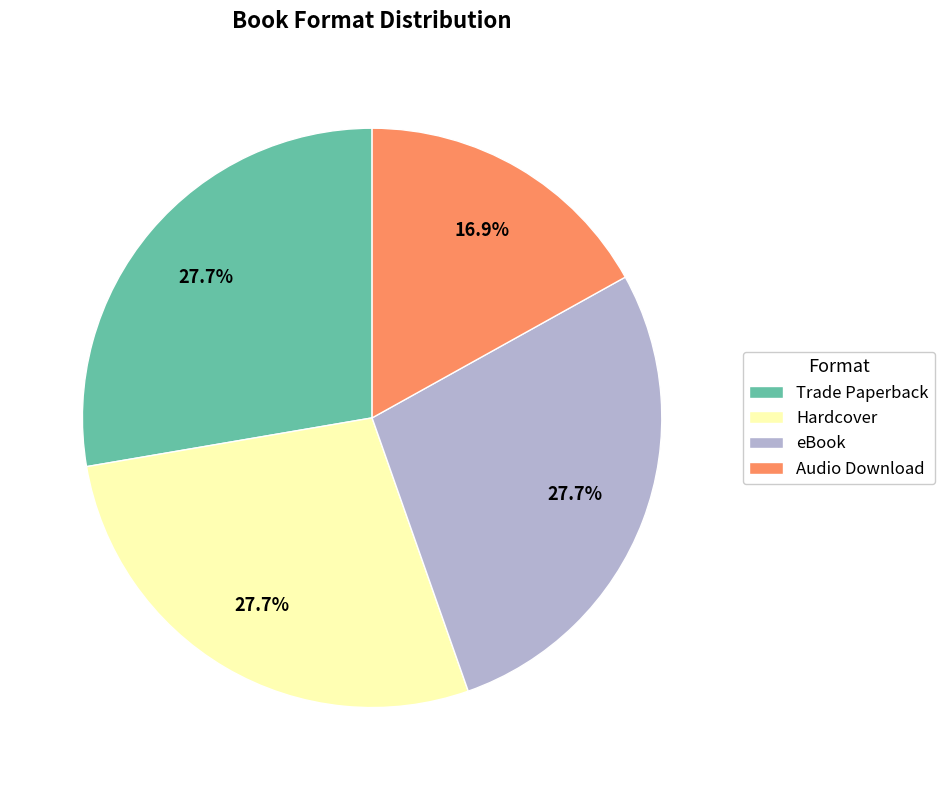

To the nearest percent, what is the difference between the largest and smallest slice percentages?

11%